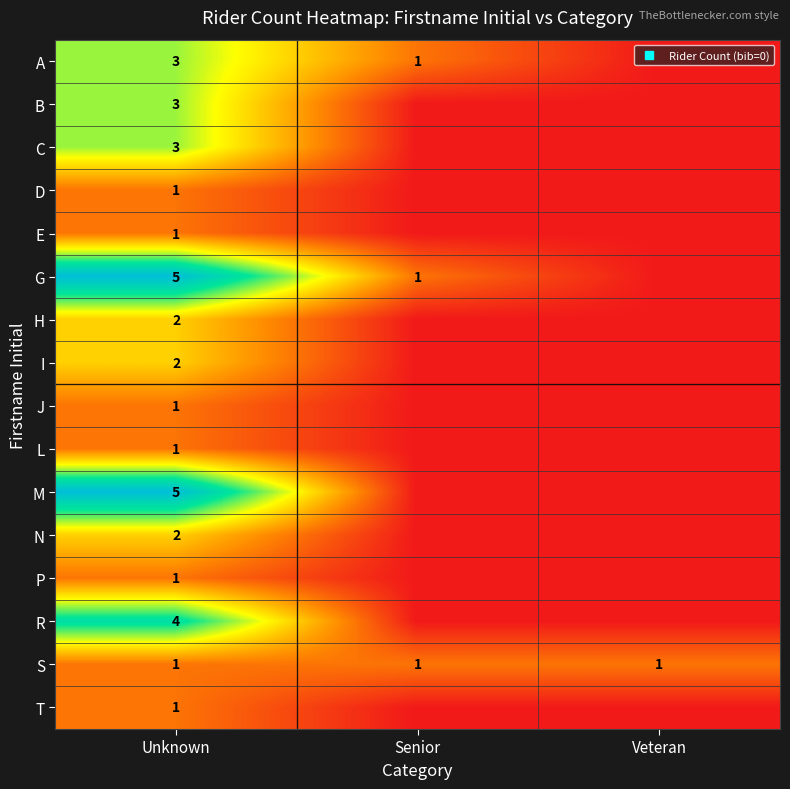

Which series has the largest range (max minus min)?

row_5